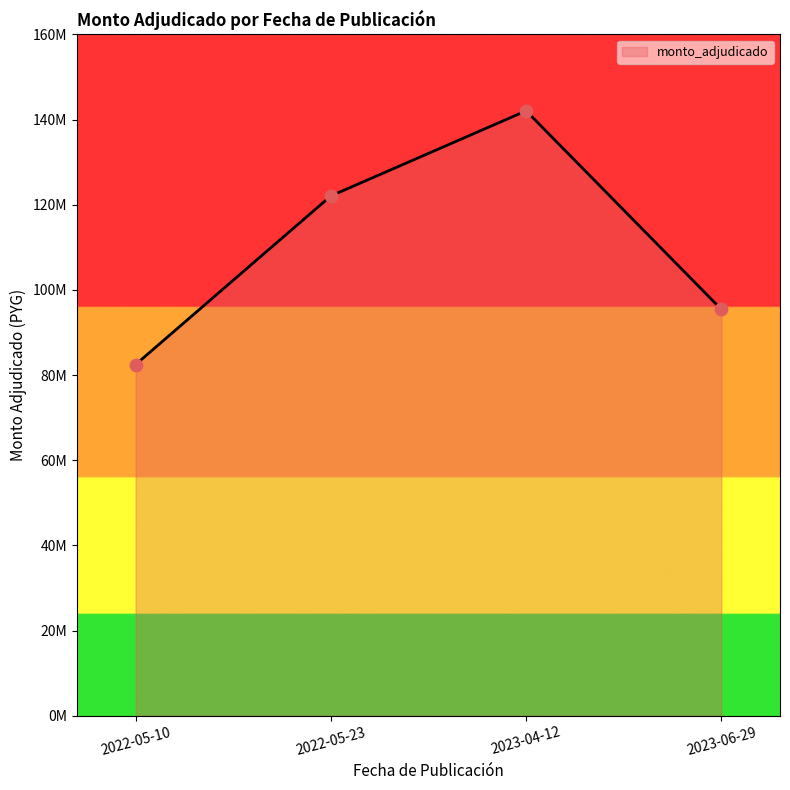

Between 2022-05-23 and 2022-05-10, which is larger?

2022-05-23